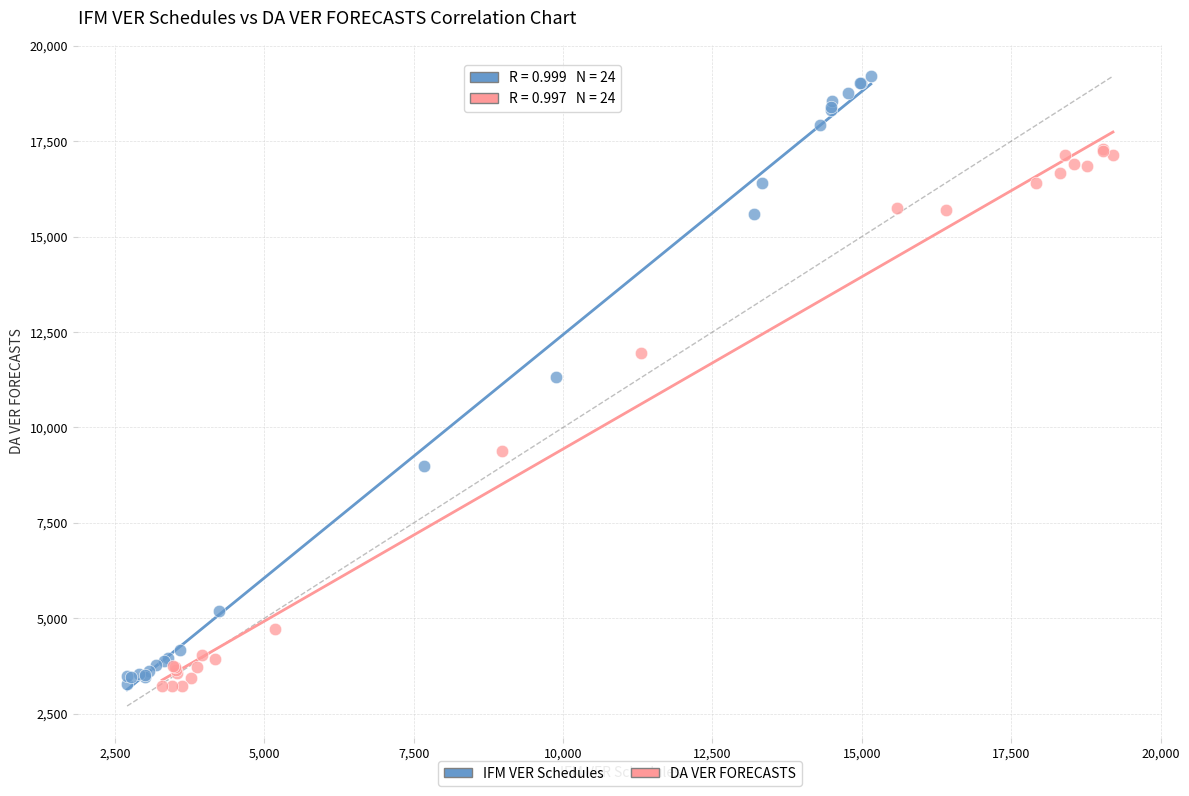

Which series has the largest Y range (max minus min)?

IFM VER Schedules